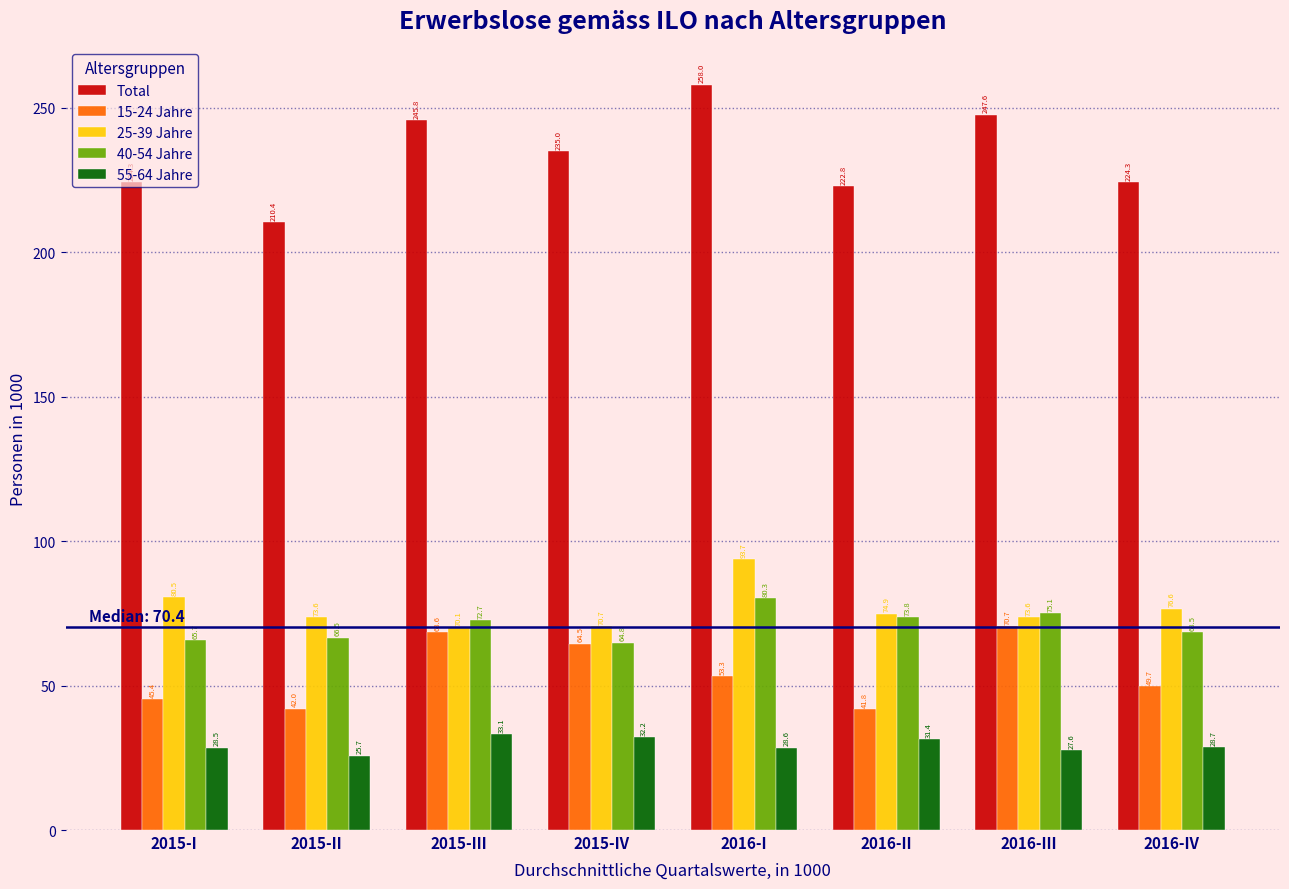

The 40-54 Jahre series shows 112.5 at 2016-IV. True or false?

False